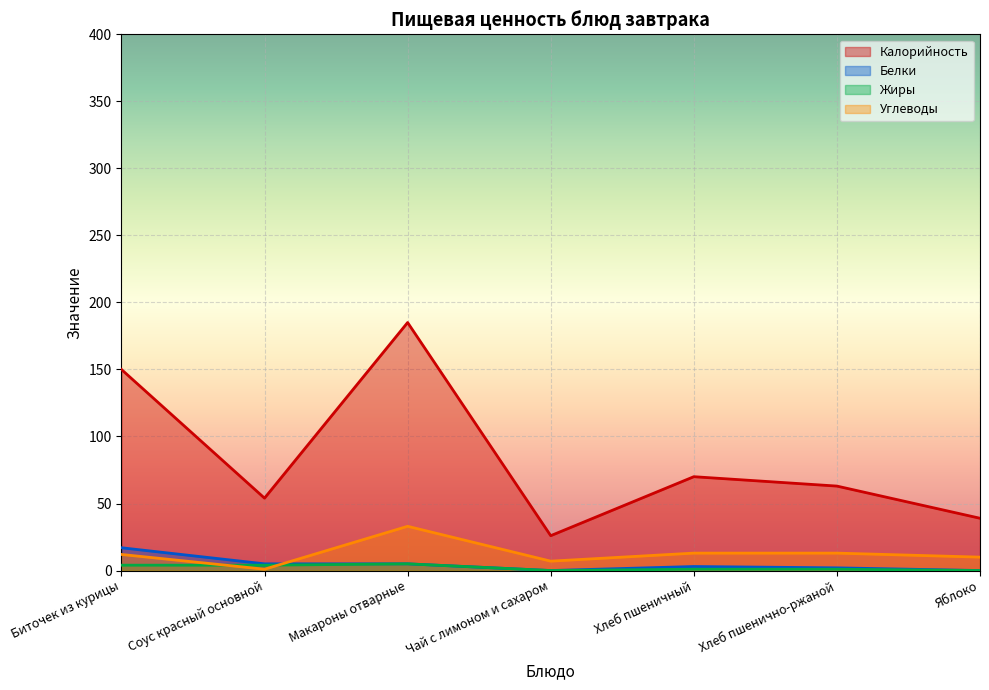

What position from the left is Чай с лимоном и сахаром?

4